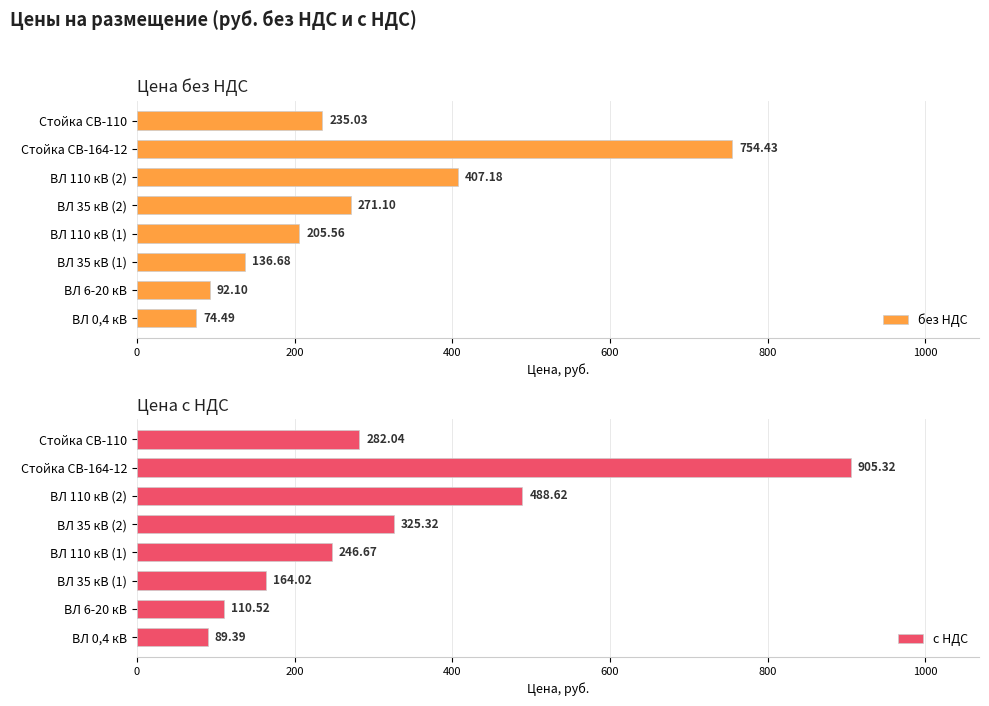

What is the difference between the maximum and minimum values in the без НДС series?

679.9